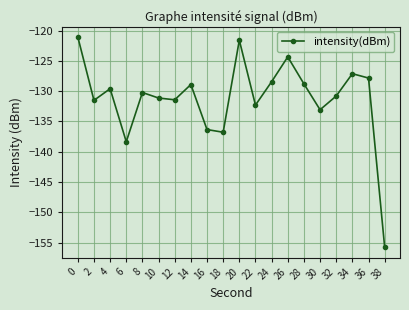

What is the difference between the maximum and minimum values?

34.7